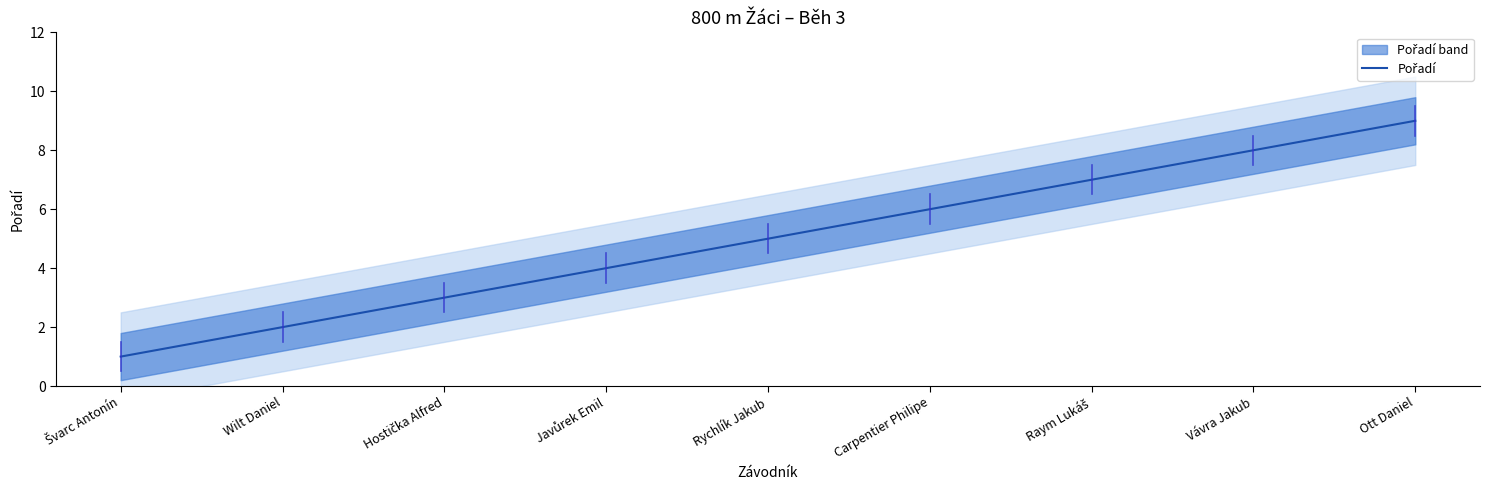

How many data points does each series have?

9